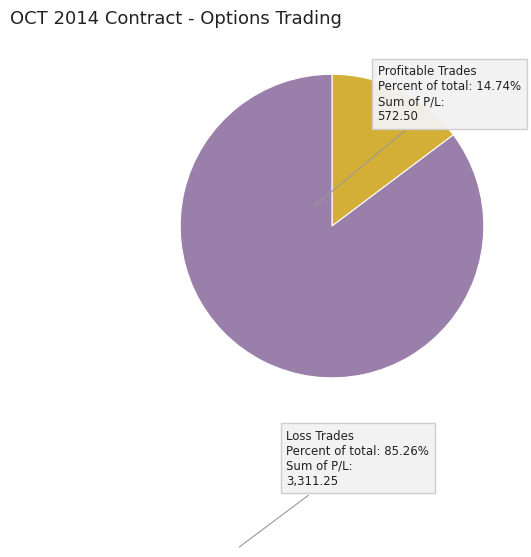

Which category accounts for the majority?

Loss Trades